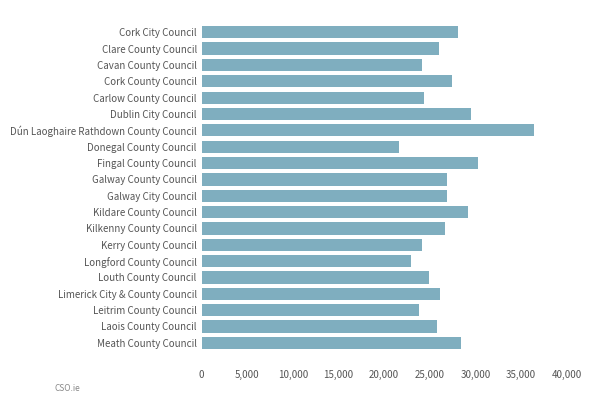

How many data points are less than 26674?

10